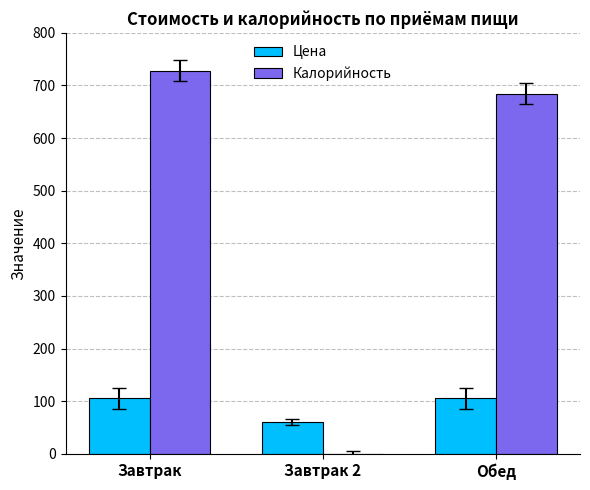

What are all the series names shown in the legend?

Цена, Калорийность